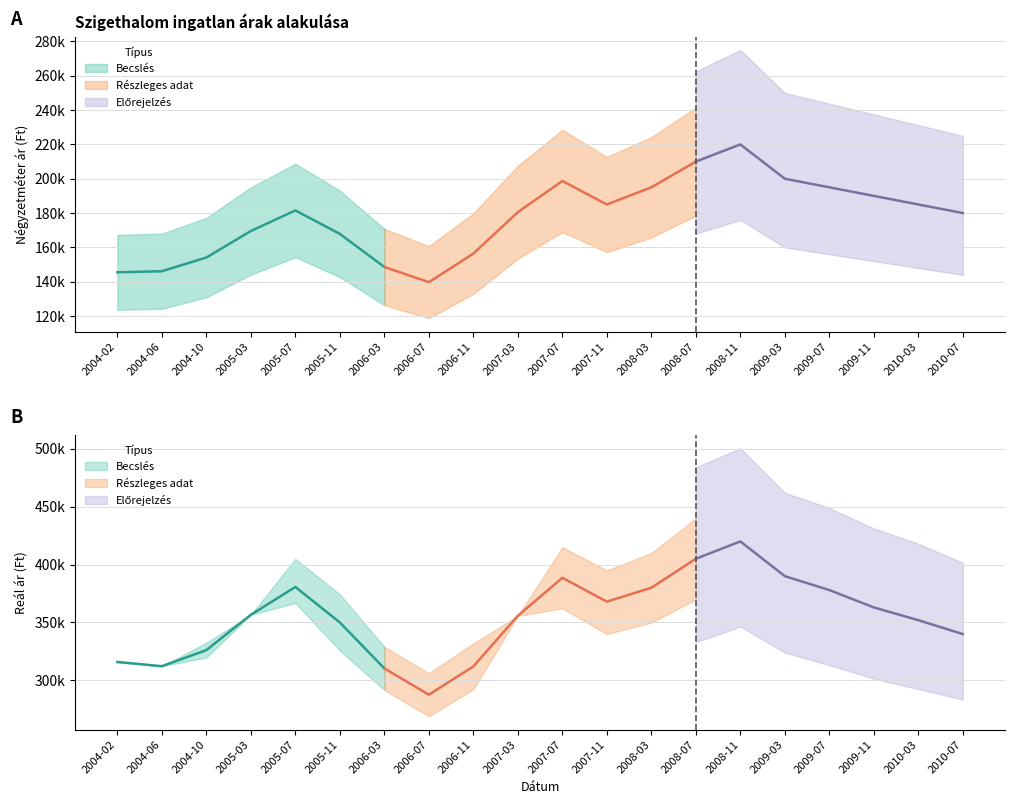

What is the difference between the Szórás felső határ values at 2004-06 and 2008-07?

127737